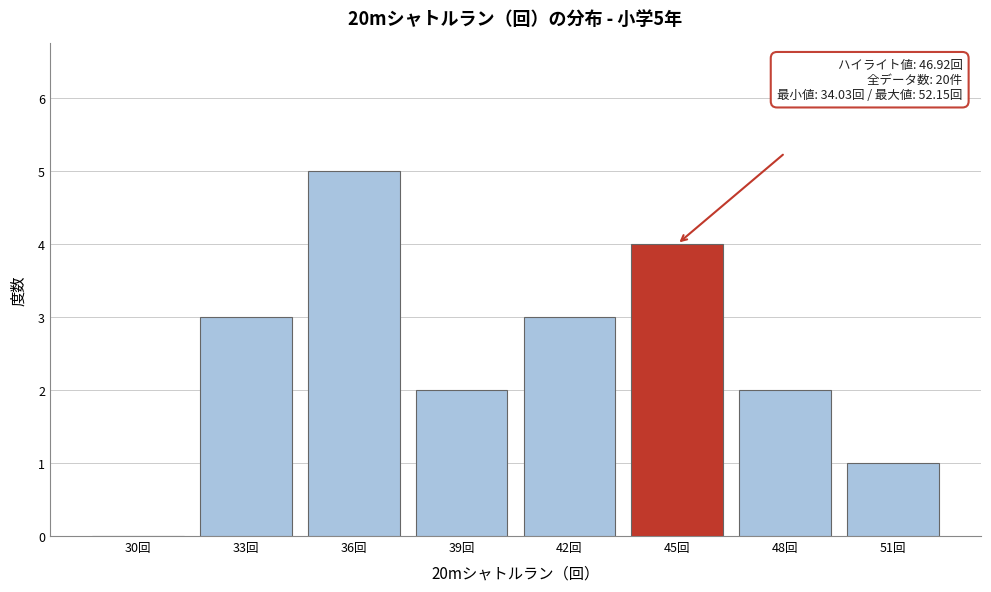

Reading left to right, list all the values displayed in this chart.

30回=0	33回=3	36回=5	39回=2	42回=3	45回=4	48回=2	51回=1